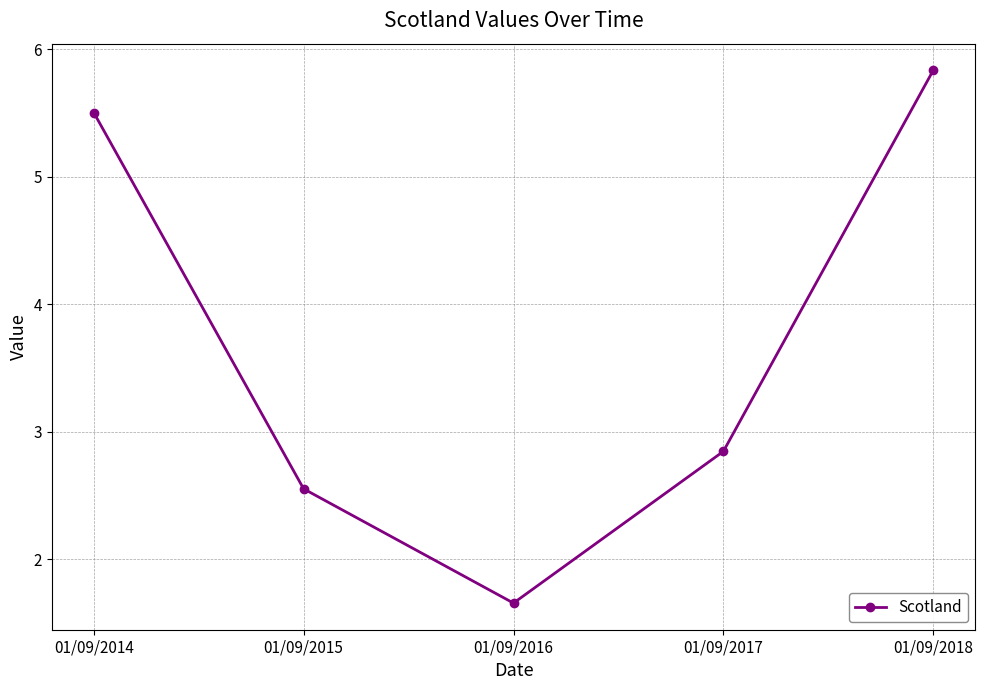

Which category has the lowest value across all series?

01/09/2016